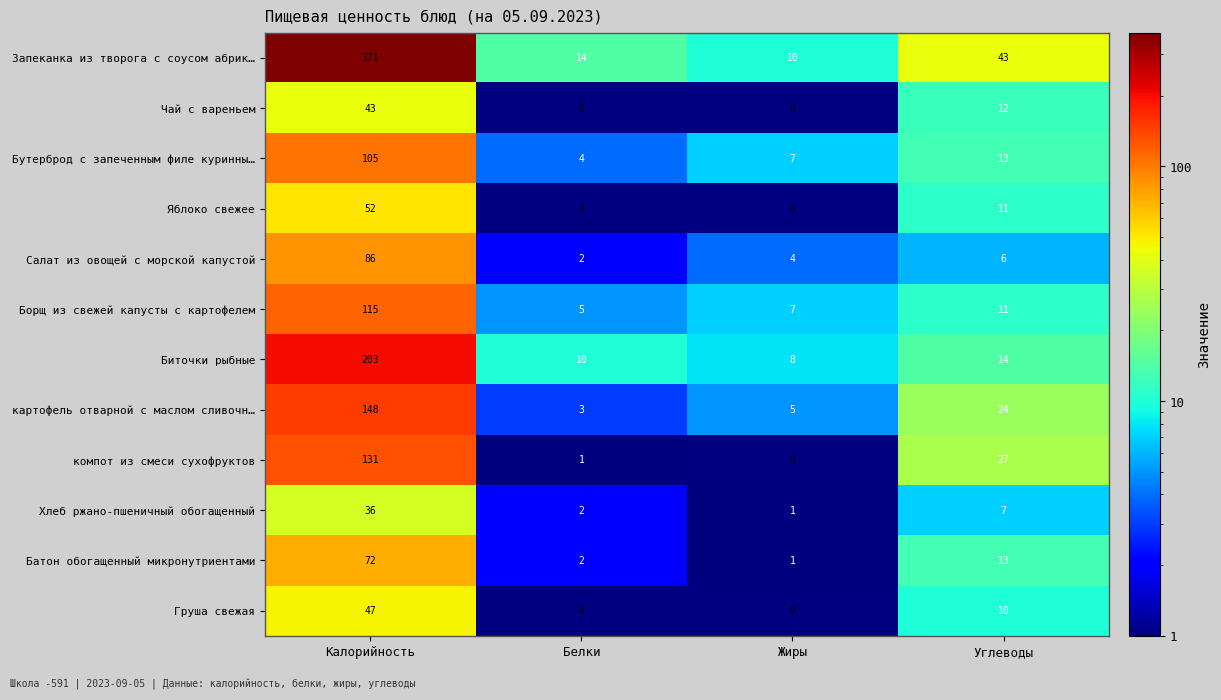

True or false: картофель отварной с маслом сливочн… has a value of 5 at Белки.

False